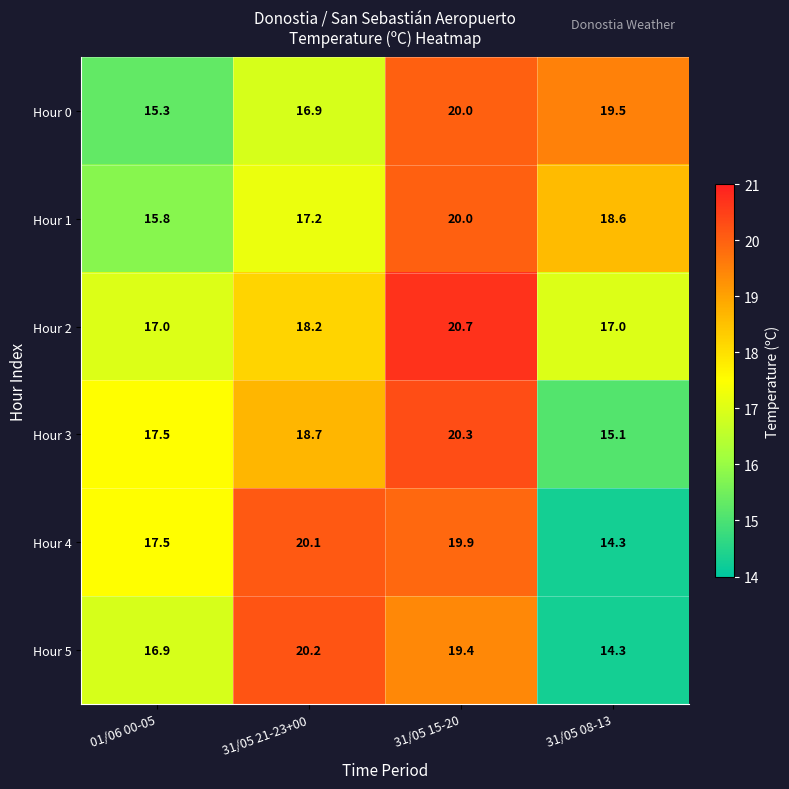

Which series changed the most between 01/06 00-05 and 31/05 08-13?

Hour 0